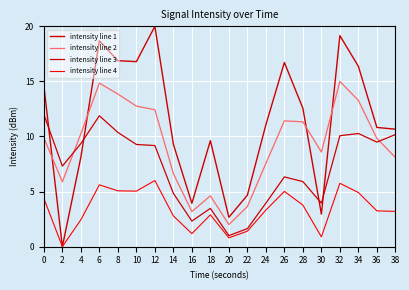

Does the chart display data point markers on the line(s)?

No